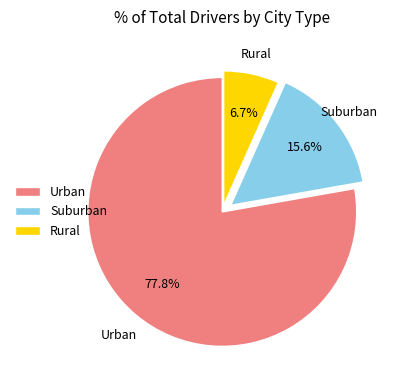

Which has a higher value, Rural or Urban?

Urban